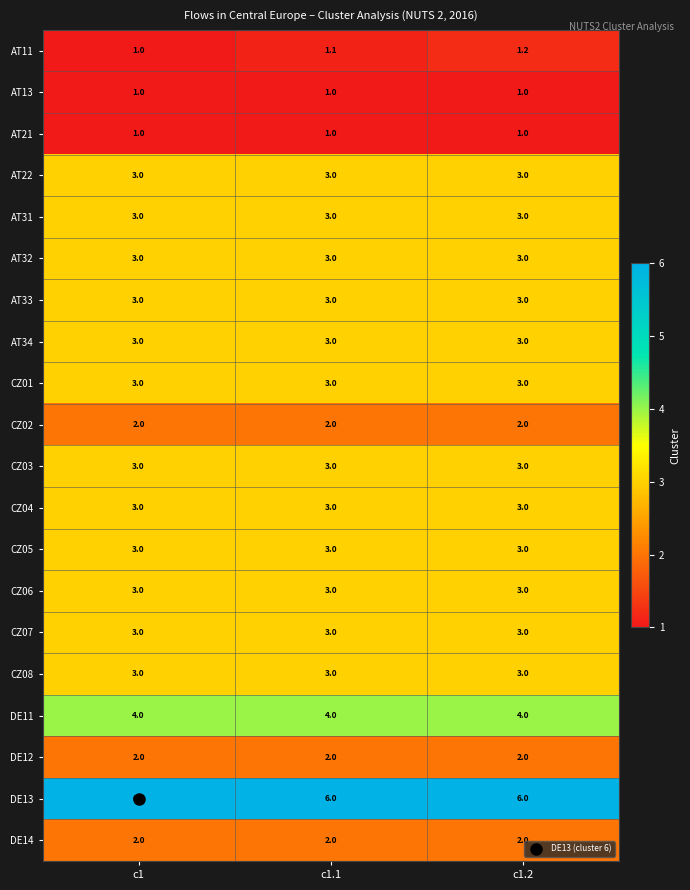

What is the lowest value of the CZ08 series?

3.0